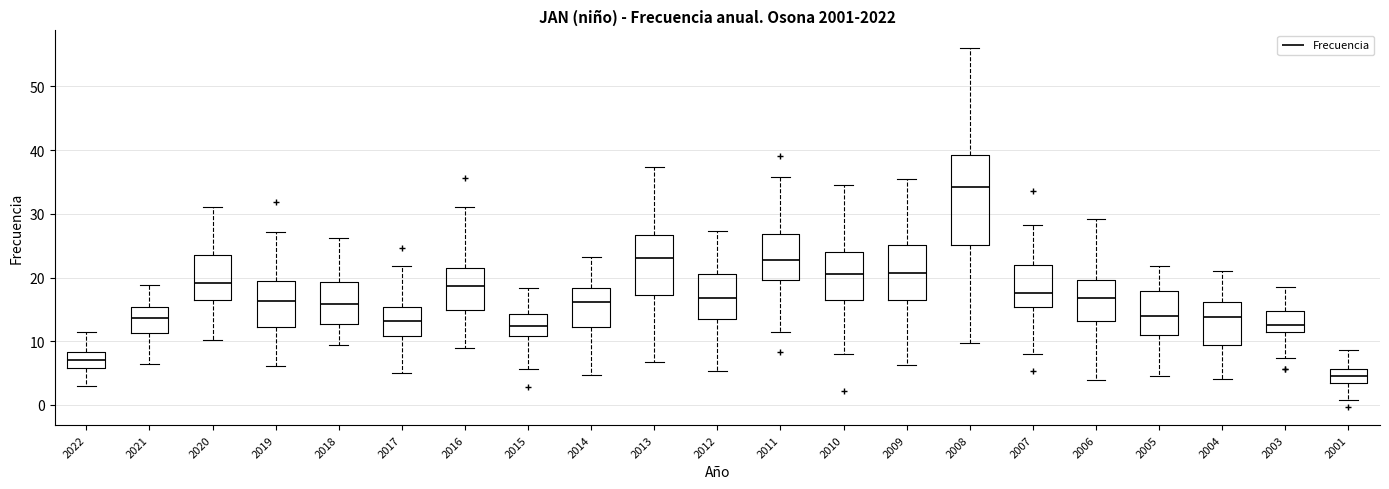

Reading left to right, transcribe this box plot: for each box, give where its median line is, the range the box spans, and where its two whiskers end, as read against the y-axis. The values are not printed on the chart, so give them approximately, as read against the axis.

2022: median 7, box 6 to 8, whiskers 3 to 11
2021: median 14, box 11 to 15, whiskers 6 to 19
2020: median 19, box 16 to 24, whiskers 10 to 31
2019: median 16, box 12 to 19, whiskers 6 to 27
2018: median 16, box 13 to 19, whiskers 9 to 26
2017: median 13, box 11 to 15, whiskers 5 to 22
2016: median 19, box 15 to 22, whiskers 9 to 31
2015: median 12, box 11 to 14, whiskers 6 to 18
2014: median 16, box 12 to 18, whiskers 5 to 23
2013: median 23, box 17 to 27, whiskers 7 to 37
2012: median 17, box 13 to 21, whiskers 5 to 27
2011: median 23, box 20 to 27, whiskers 12 to 36
2010: median 21, box 16 to 24, whiskers 8 to 35
2009: median 21, box 16 to 25, whiskers 6 to 35
2008: median 34, box 25 to 39, whiskers 10 to 56
2007: median 18, box 15 to 22, whiskers 8 to 28
2006: median 17, box 13 to 20, whiskers 4 to 29
2005: median 14, box 11 to 18, whiskers 5 to 22
2004: median 14, box 9 to 16, whiskers 4 to 21
2003: median 13, box 11 to 15, whiskers 7 to 18
2001: median 4, box 3 to 6, whiskers 1 to 9